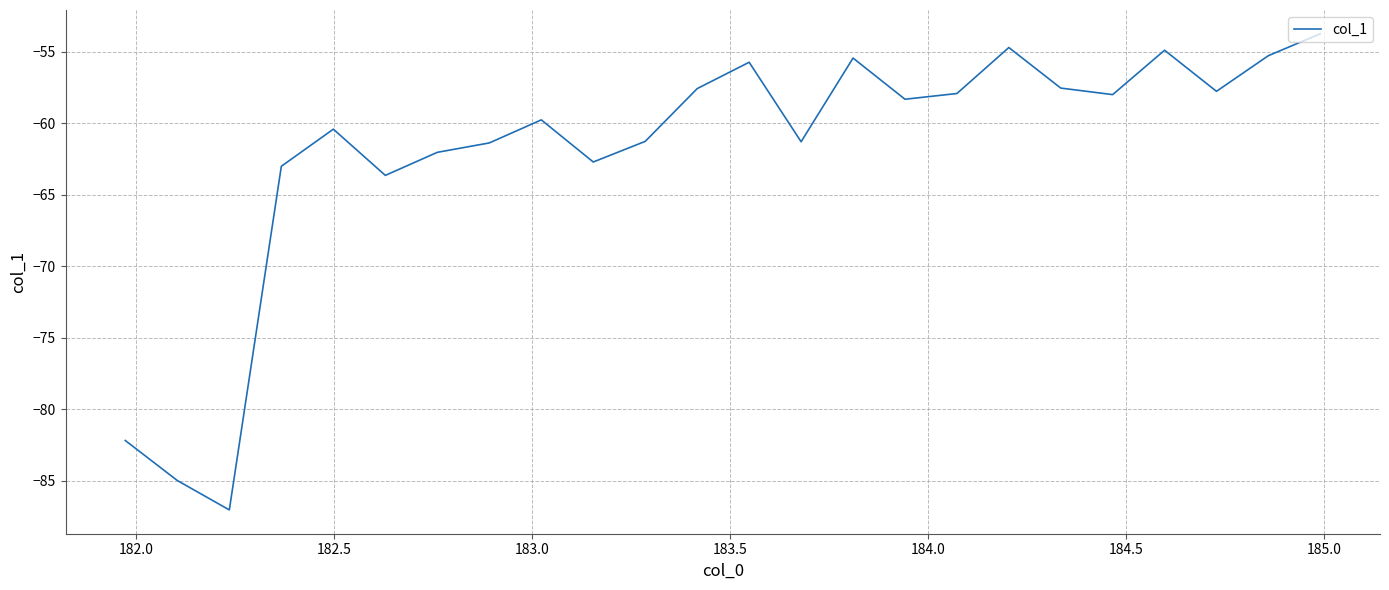

What is the maximum value shown in the chart?

-53.8